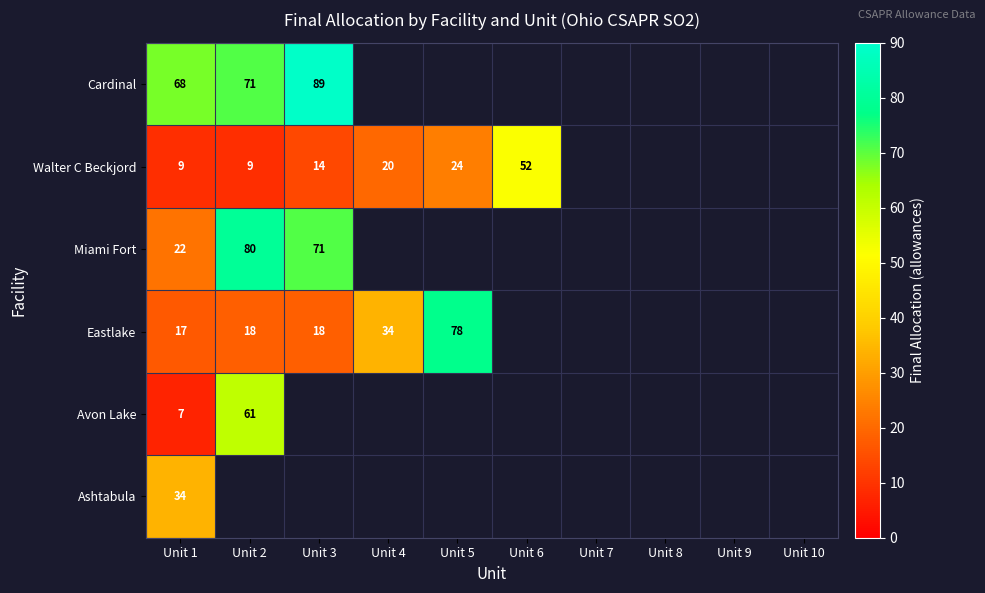

The Walter C Beckjord series shows 4 at Unit 1. True or false?

False